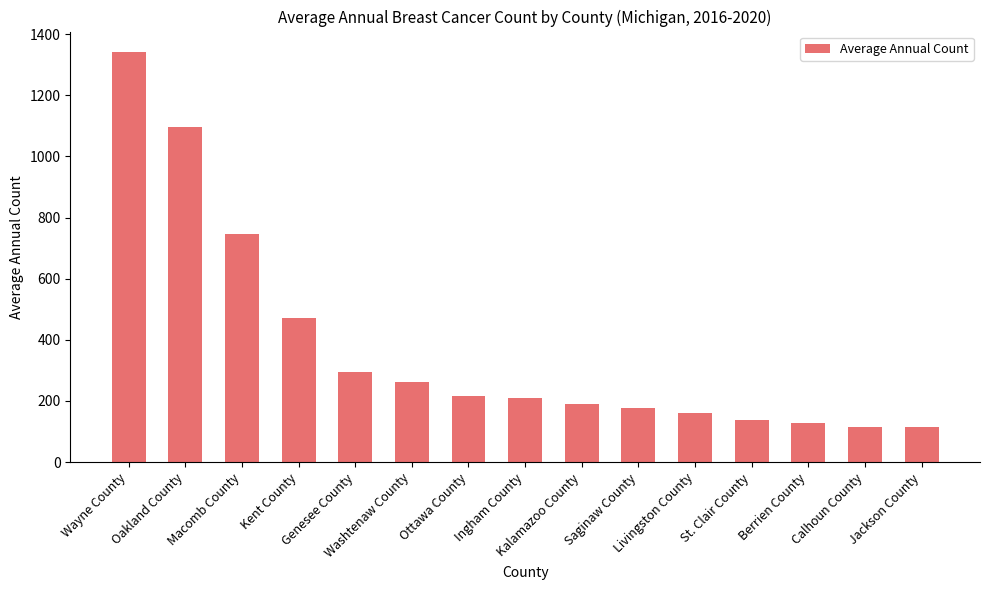

What is the value of the 12th bar from the left?

138